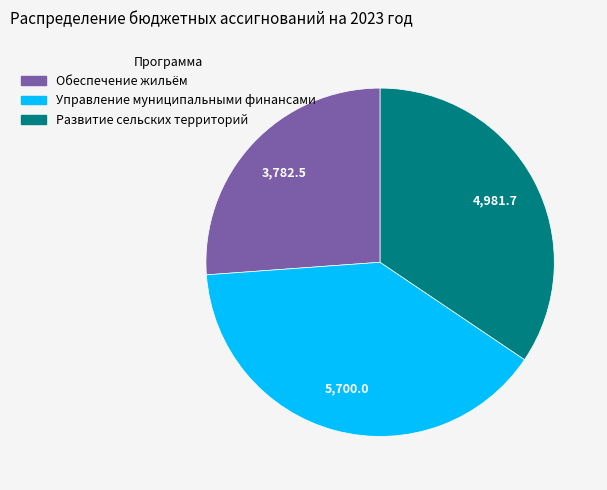

Is Развитие сельских территорий the majority of the pie?

No